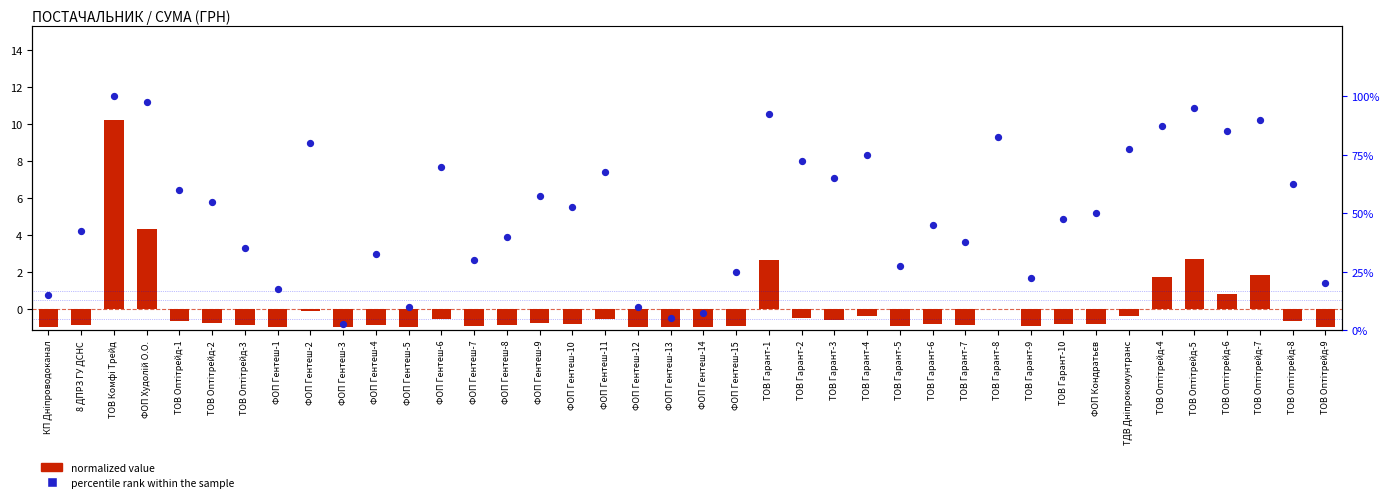

At which category is the sum across all series the highest?

ТОВ Комфі Трейд